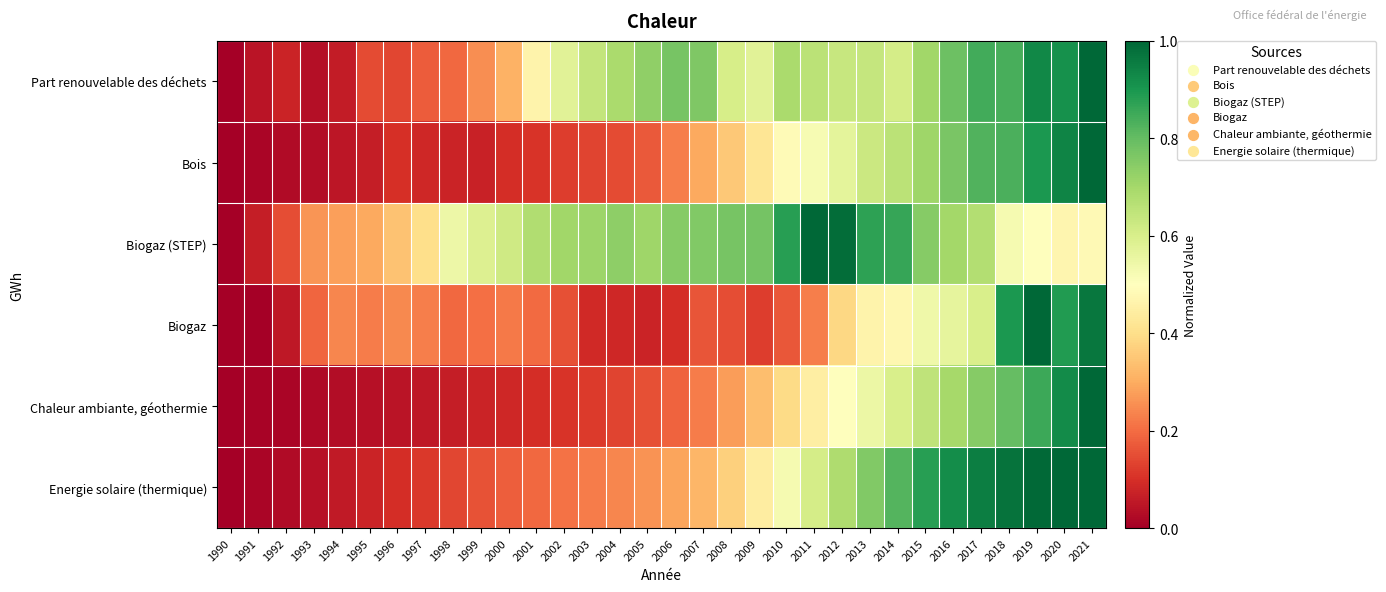

List the series in order of their peak value, highest first.

Part renouvelable des déchets, Bois, Biogaz (STEP), Biogaz, Chaleur ambiante, géothermie, Energie solaire (thermique)